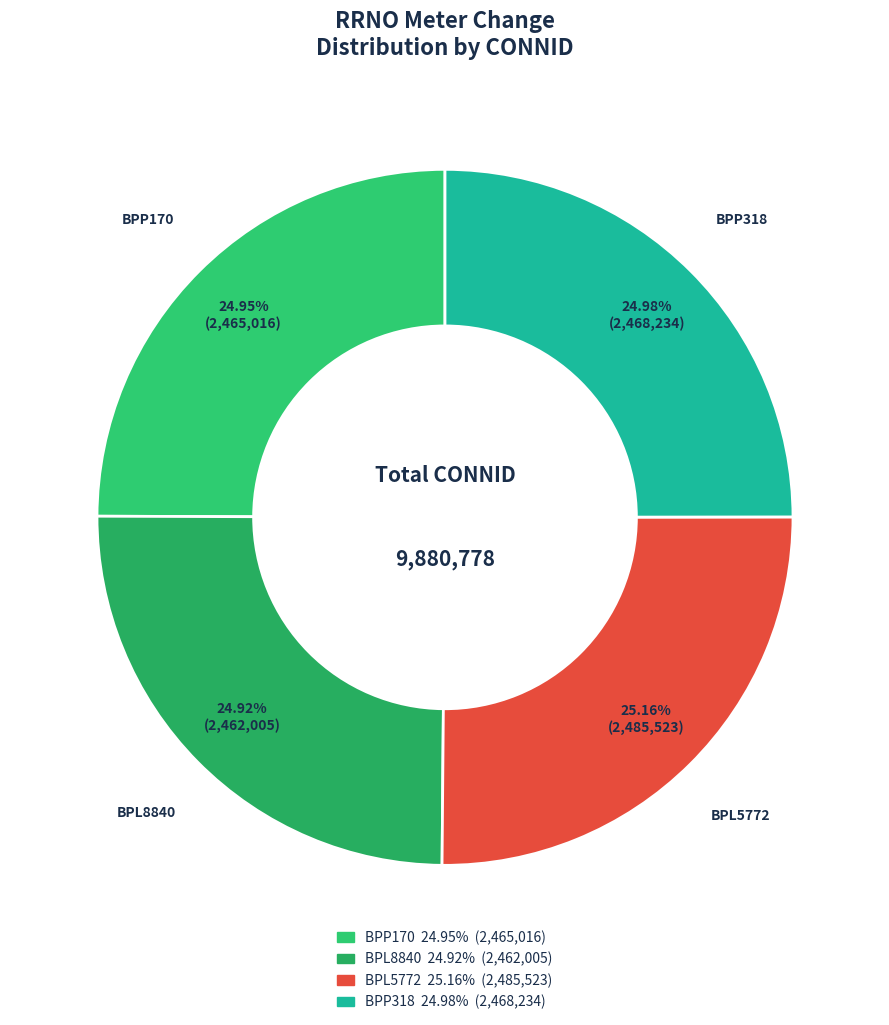

What percentage is the BPL5772 slice, to the nearest percent?

25%